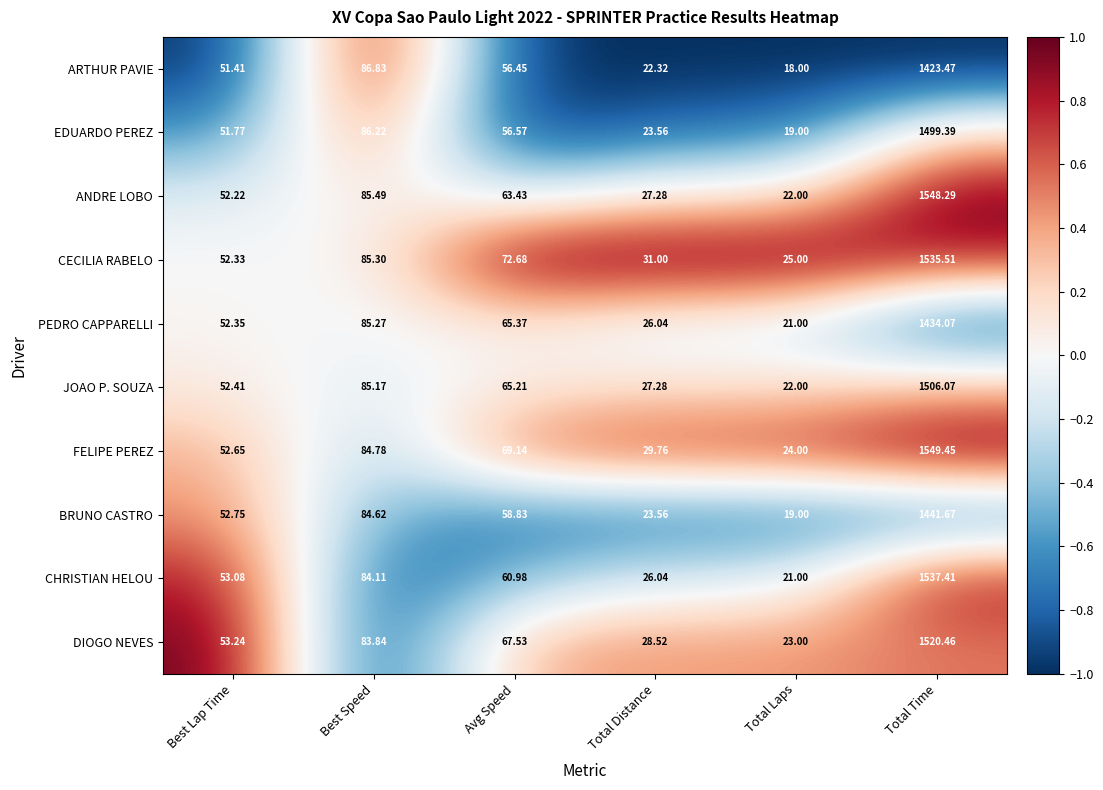

At which label does EDUARDO PEREZ first exceed 56?

Best Speed